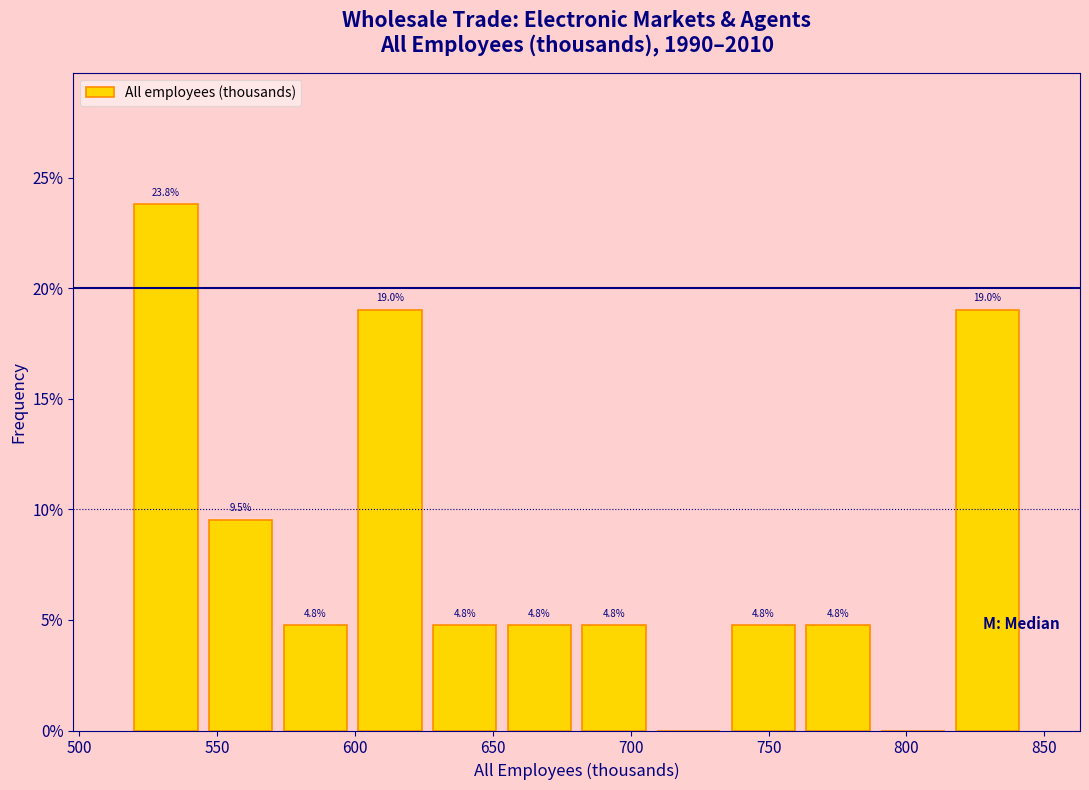

Over which range of the x-axis is the bar tallest?

520 to 545